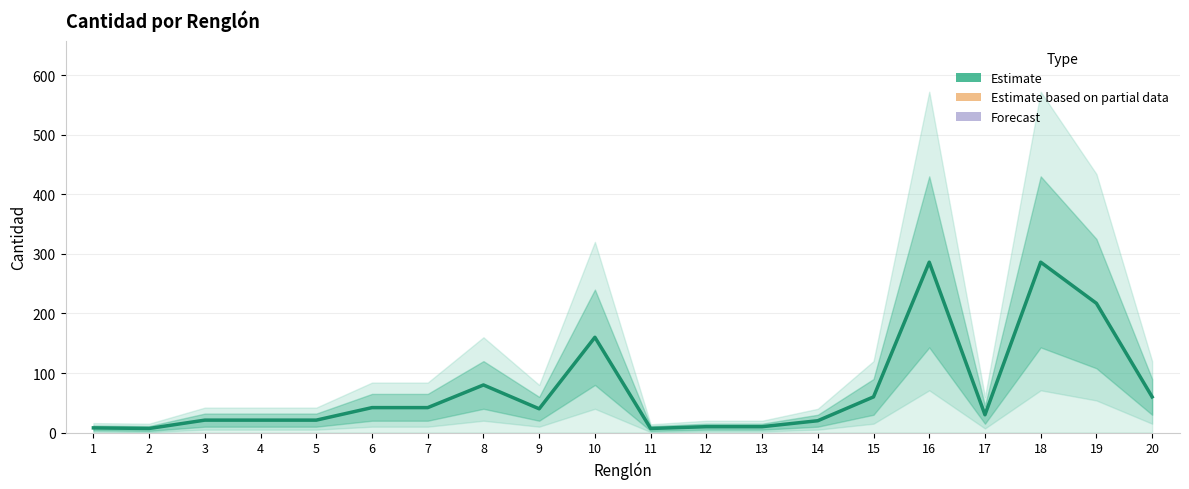

Does the chart have visible grid lines?

Yes